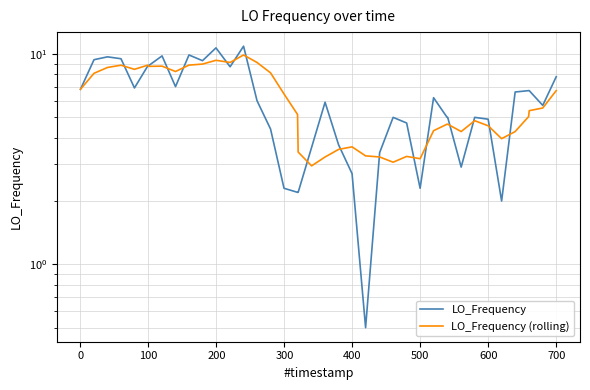

Is it true that LO_Frequency equals 2.9 at 20?

False